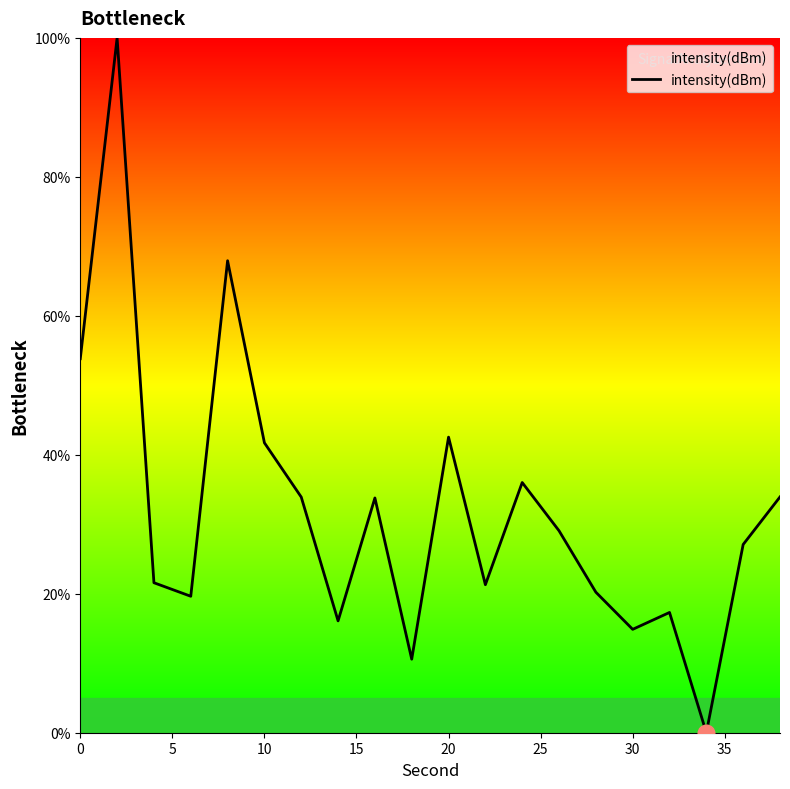

What is the difference between the maximum and minimum values?

100.0